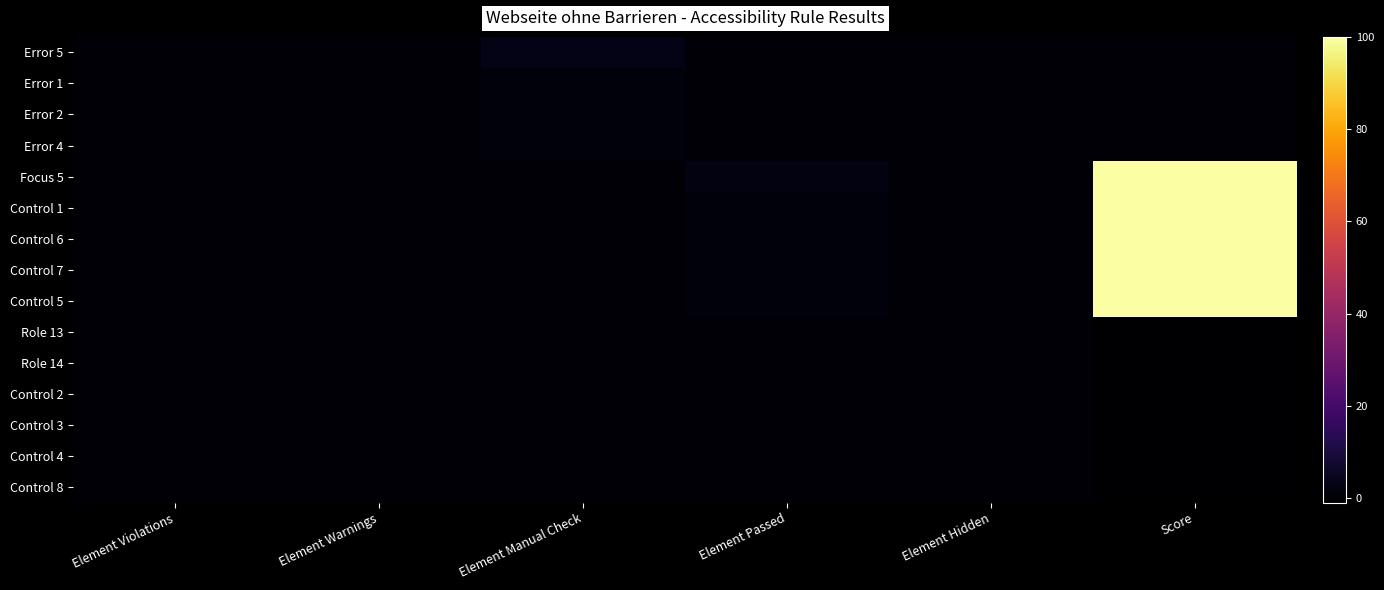

At which category is the sum across all series the highest?

Score